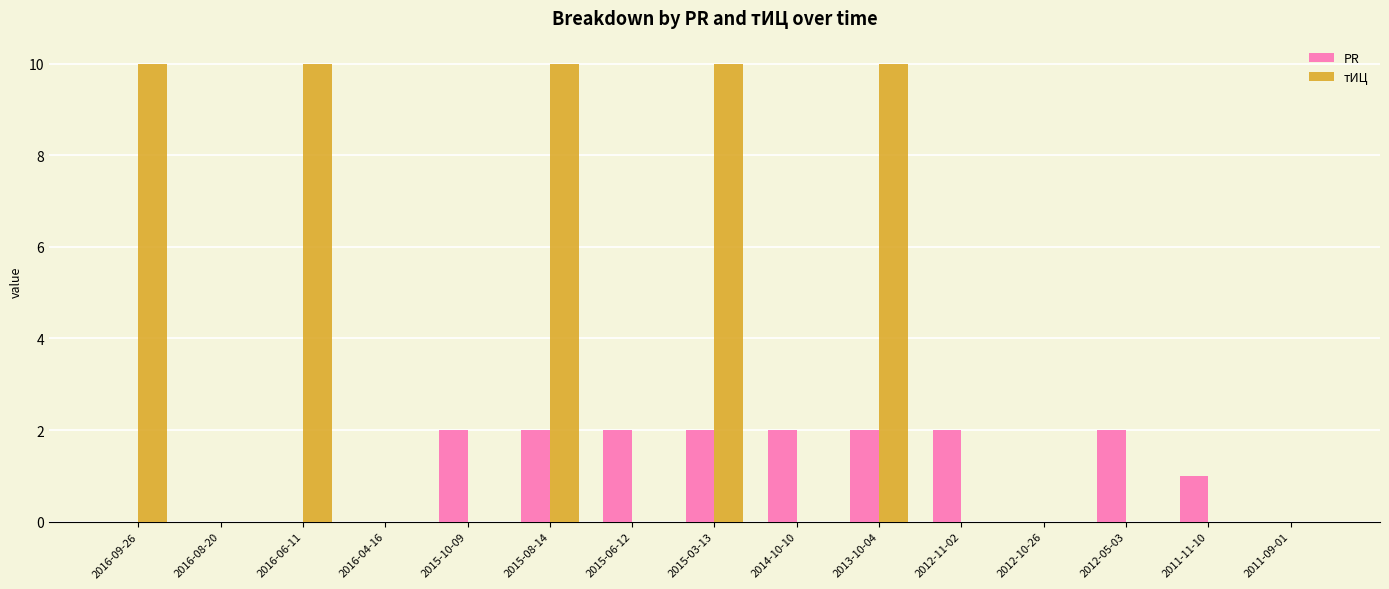

Reading left to right, what are all the values shown in this chart?

PR: 2016-09-26=0	2016-08-20=0	2016-06-11=0	2016-04-16=0	2015-10-09=2	2015-08-14=2	2015-06-12=2	2015-03-13=2	2014-10-10=2	2013-10-04=2	2012-11-02=2	2012-10-26=0	2012-05-03=2	2011-11-10=1	2011-09-01=0
тИЦ: 2016-09-26=10	2016-08-20=0	2016-06-11=10	2016-04-16=0	2015-10-09=0	2015-08-14=10	2015-06-12=0	2015-03-13=10	2014-10-10=0	2013-10-04=10	2012-11-02=0	2012-10-26=0	2012-05-03=0	2011-11-10=0	2011-09-01=0